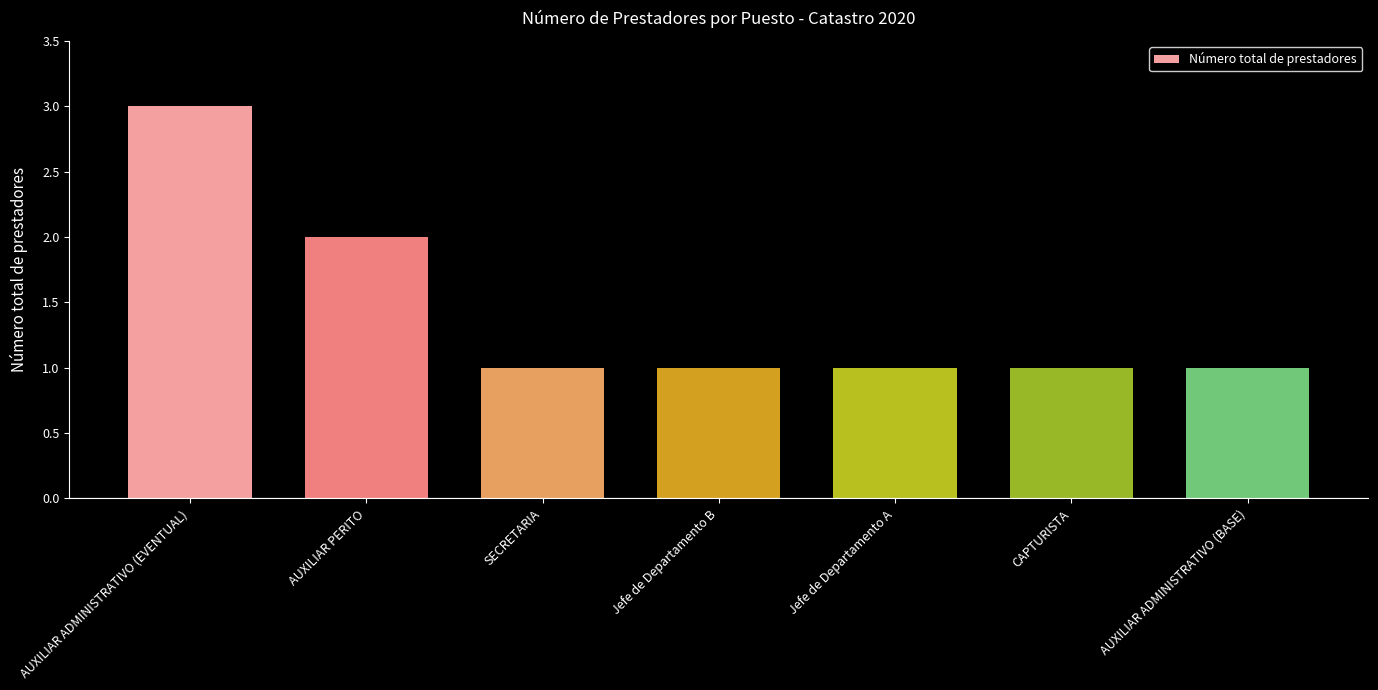

What is the smallest value displayed?

1